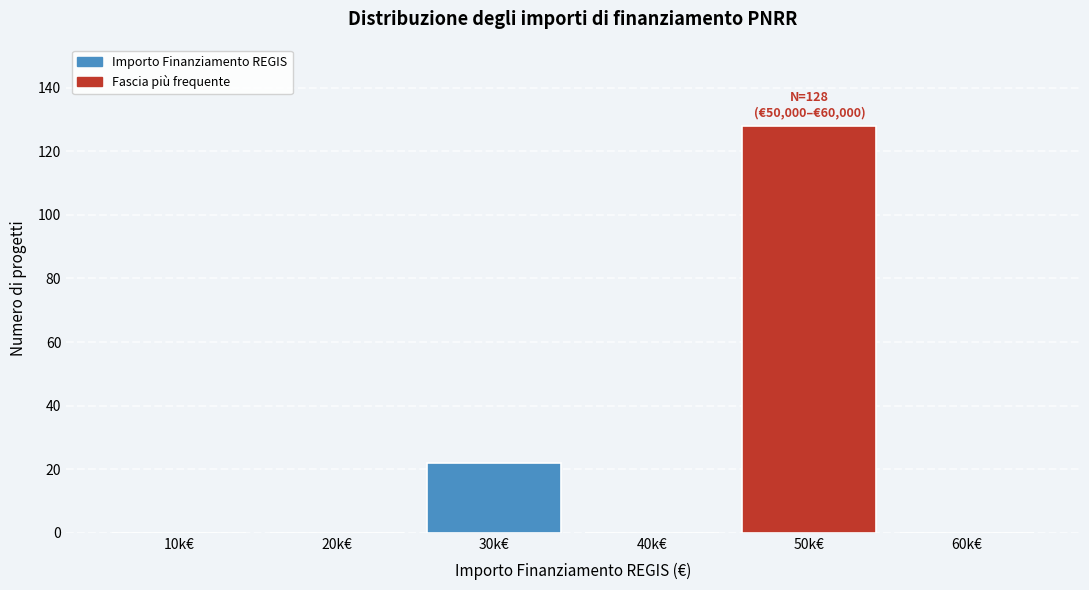

Reading right to left, extract all data points from this chart.

60k€=0	50k€=128	40k€=0	30k€=22	20k€=0	10k€=0